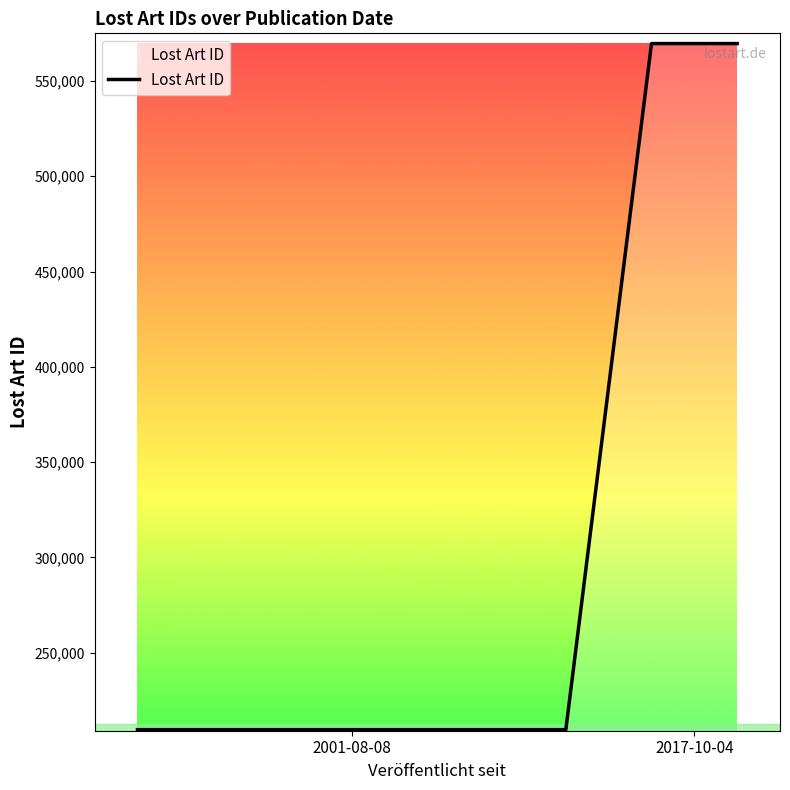

What is the average value?

299568